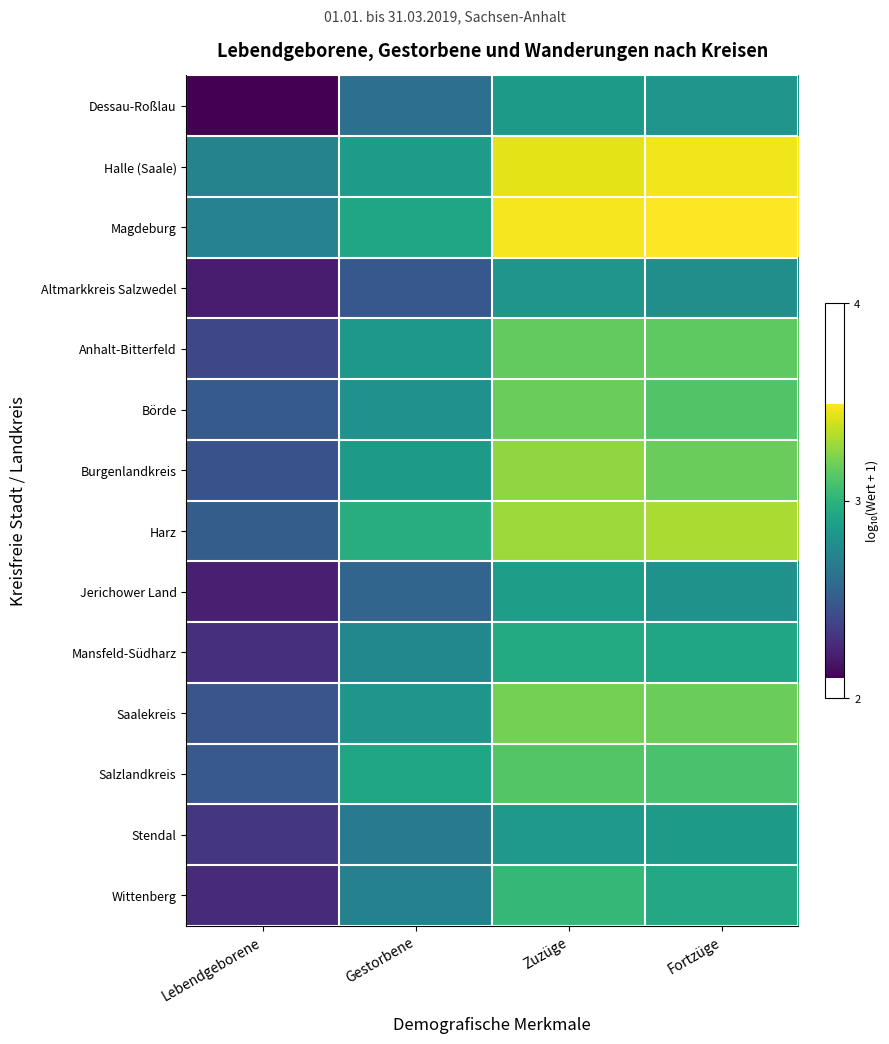

At which category does the chart reach its peak across all series?

Fortzüge